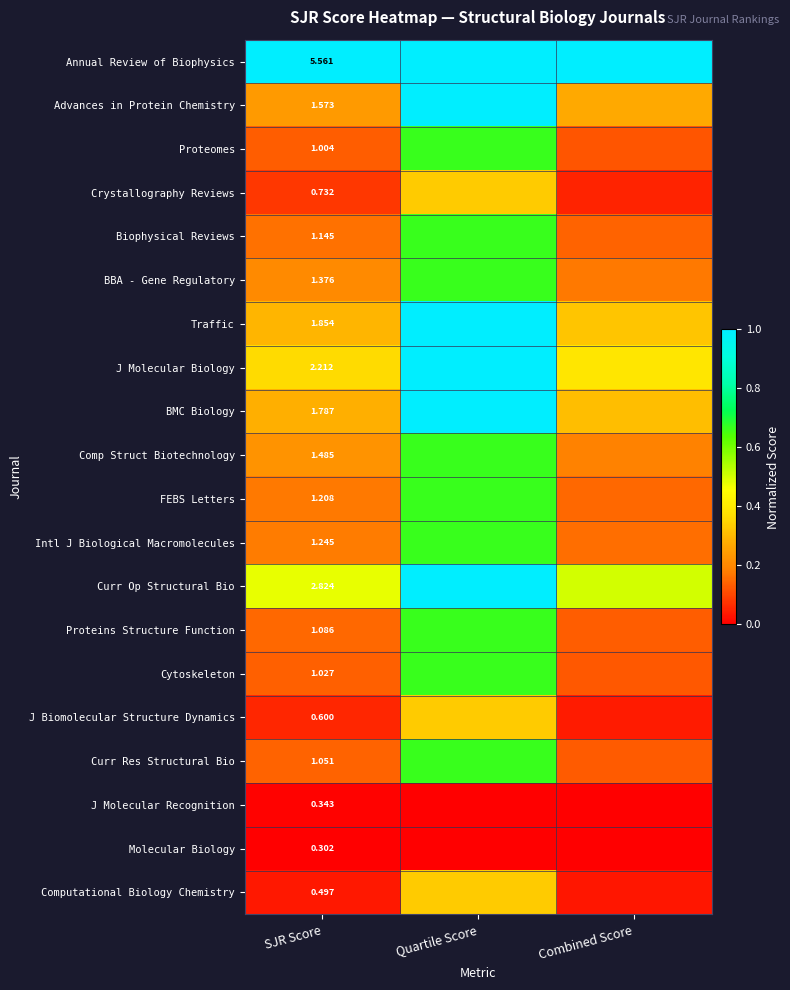

Which series has the largest total across all categories?

Annual Review of Biophysics